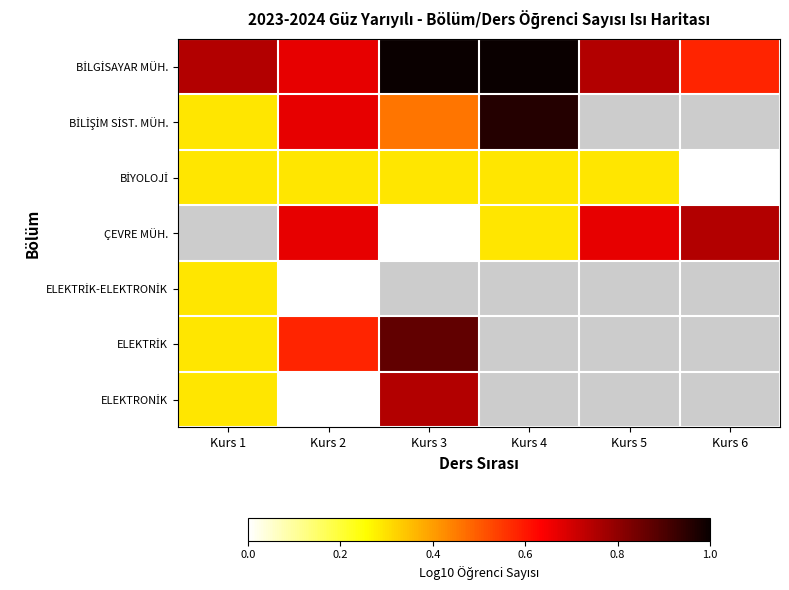

How many data points in BİYOLOJİ are above 0?

5